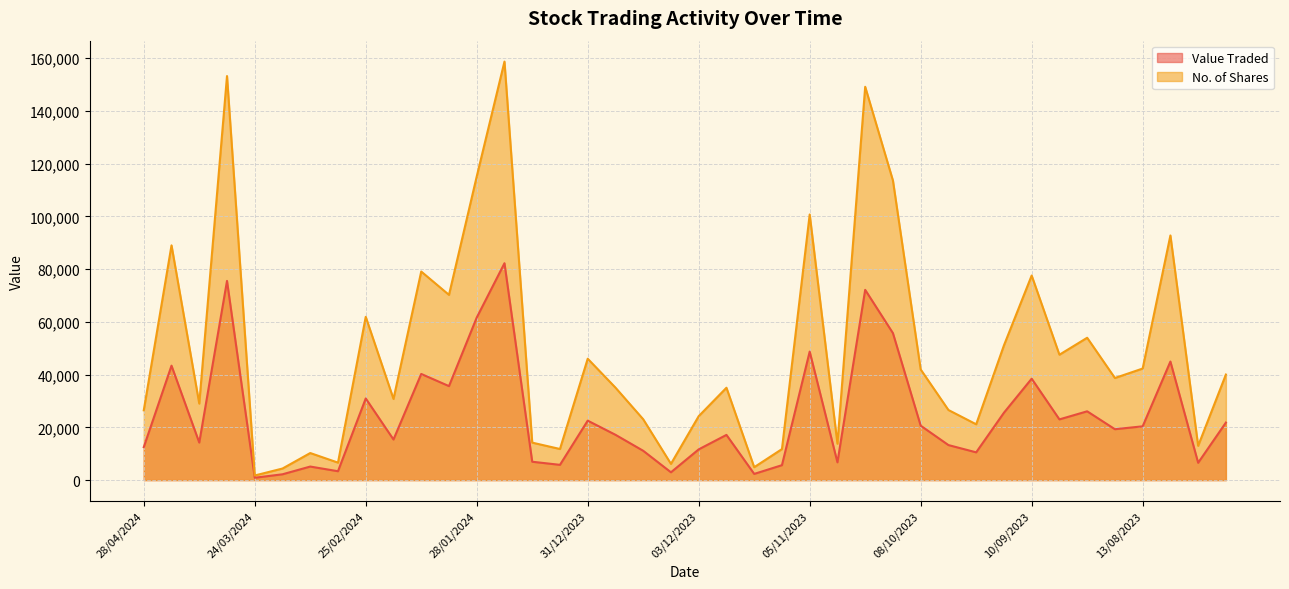

Reading left to right, list all the values displayed in this chart.

Value Traded: 12501	43397	14233	75544	890	2203	5135	3364	30963	15394	40258	35647	61646	82253	6963	5783	22546	17183	11115	2958	11652	17142	2347	5656	48743	6735	72157	55743	20642	13285	10526	25546	38463	23025	26090	19301	20393	44967	6564	21814
No. of Shares: 26467	89035	29018	153248	1748	4388	10263	6627	61926	30788	79102	70257	115168	158732	14211	11796	46033	35073	23074	6154	24249	35027	4889	11761	100743	13799	149182	113627	41960	26586	21166	51080	77592	47556	53985	38723	42311	92783	12999	40029